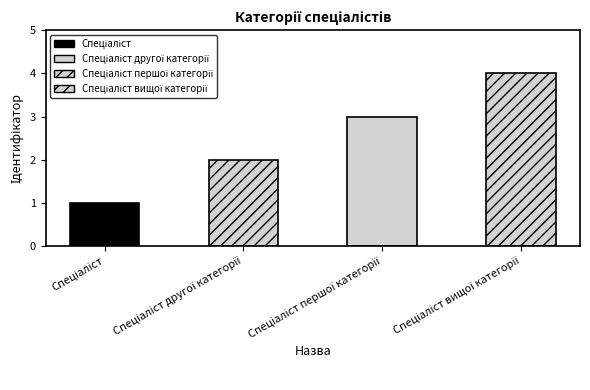

Approximately how many times larger is the value at Спеціаліст вищої категорії compared to Спеціаліст?

4.0